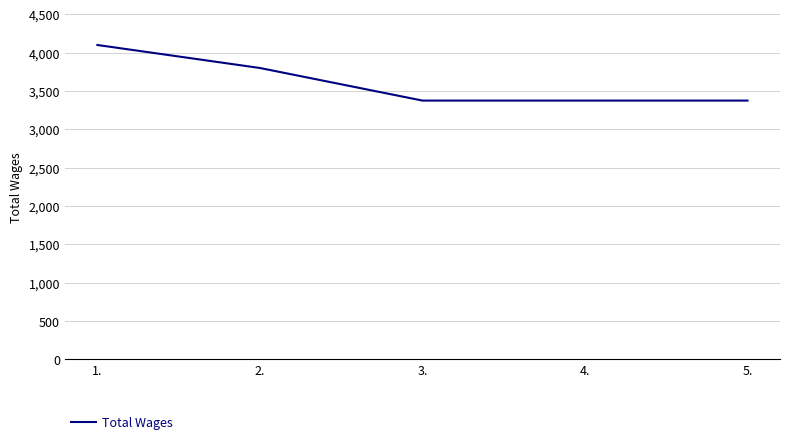

The value at 5. is 3375. True or false?

True